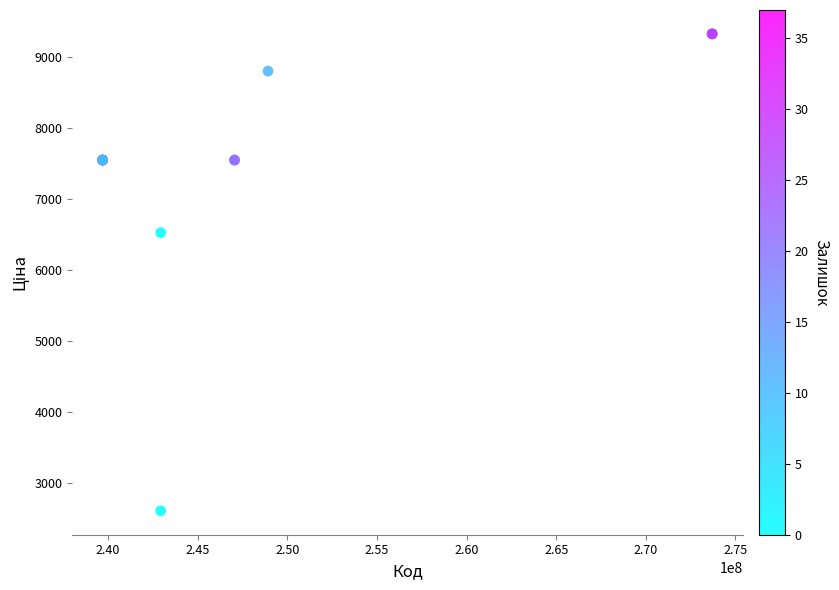

What Y value in the scatter plot is closest to 5965?

6525.0